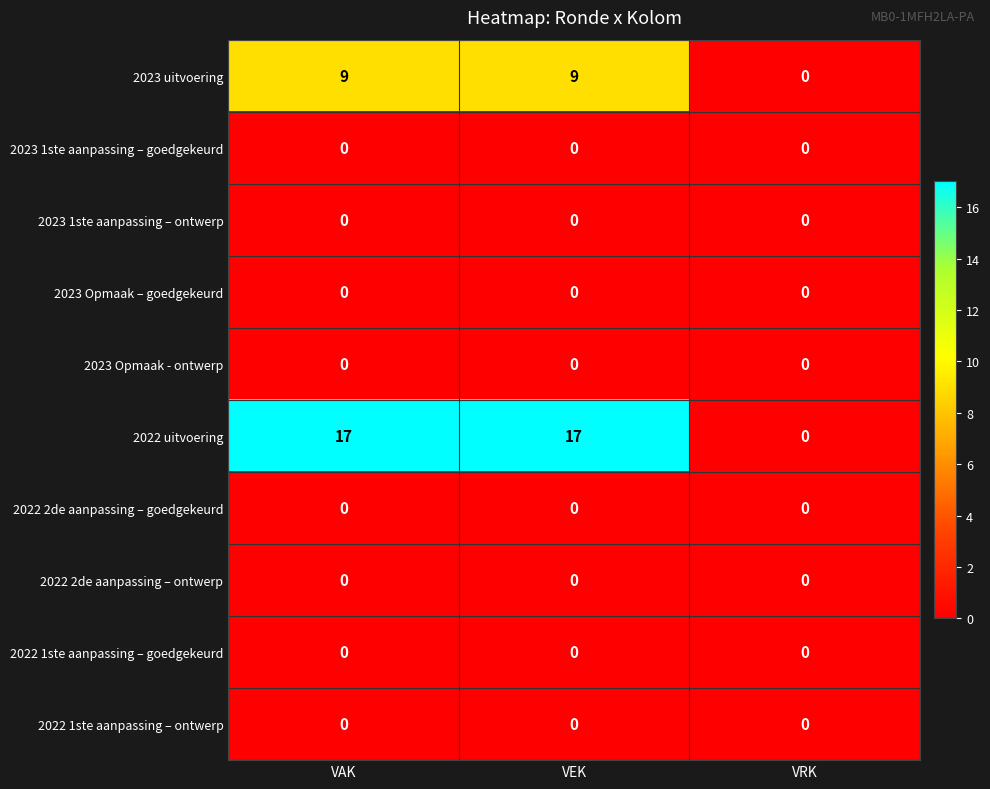

What is the total value across all series at VAK?

26